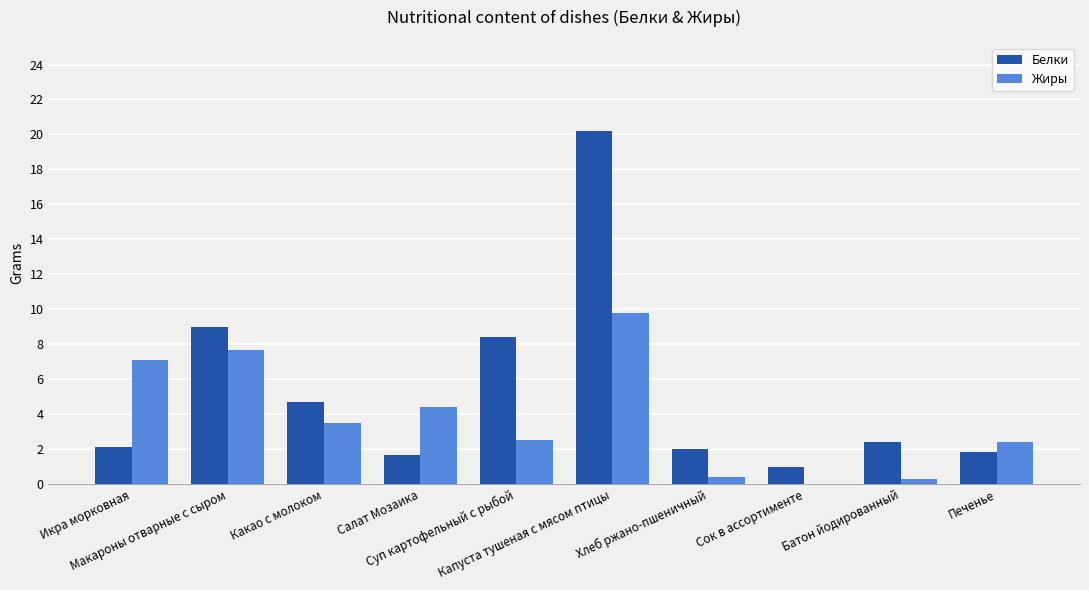

Count the number of categories in the chart.

10